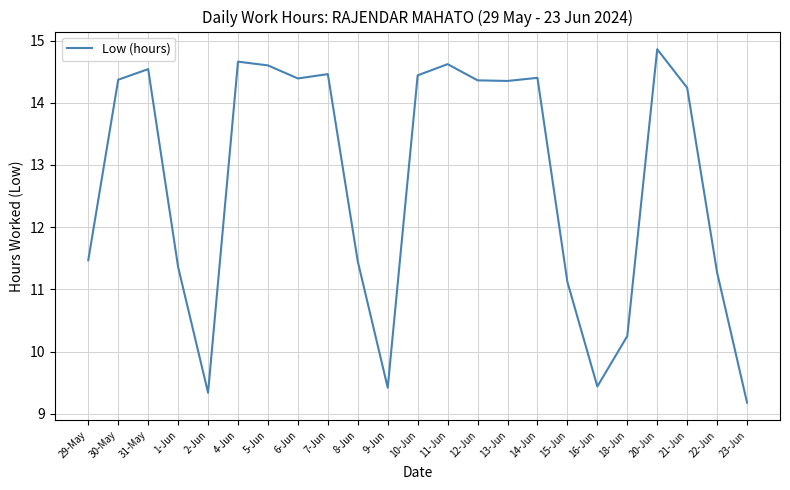

What is the difference between the maximum and minimum values?

5.7